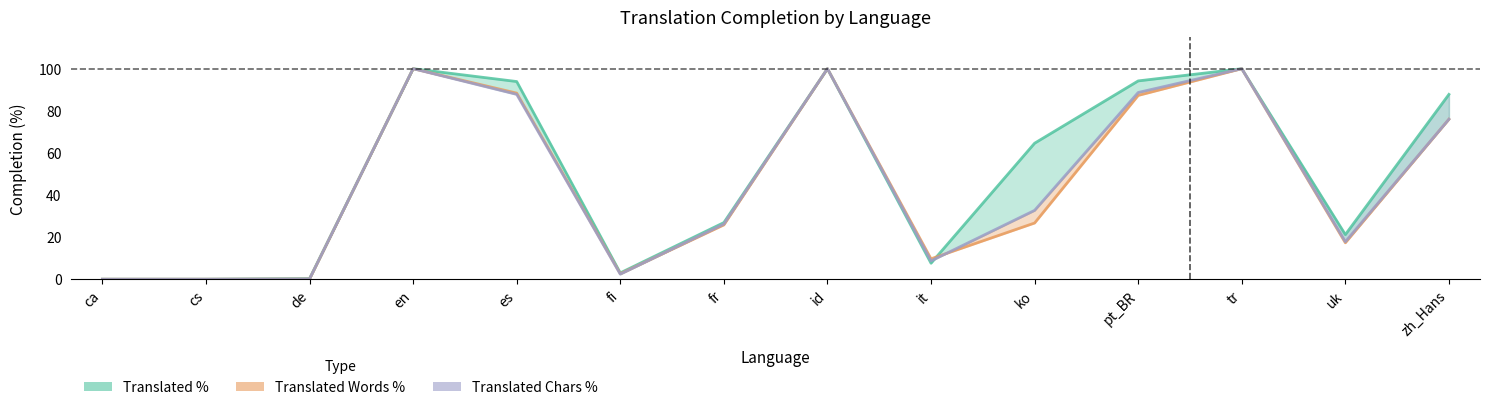

What is the difference between the highest and lowest values at fr?

1.1